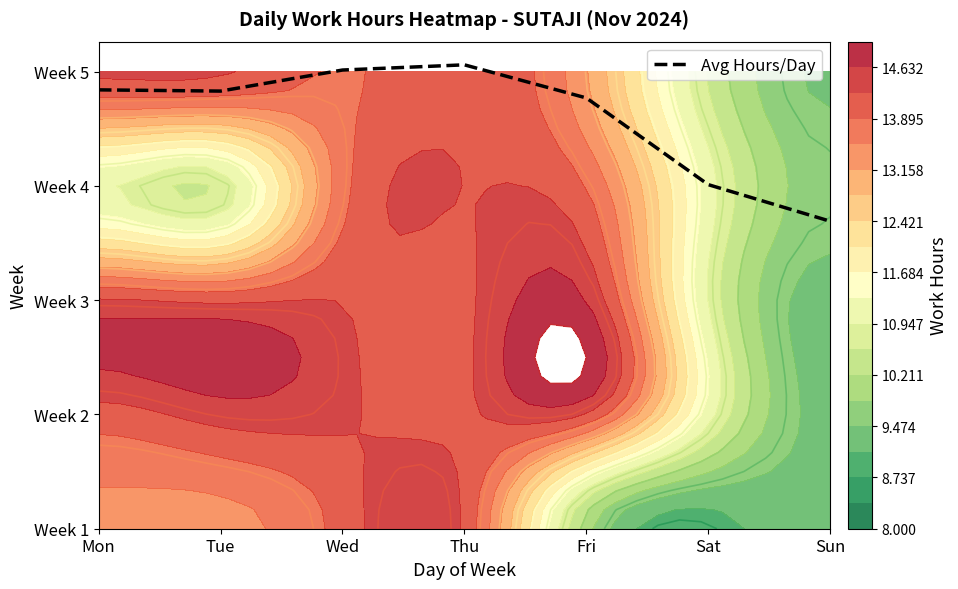

What is the change in value from Thu to Sat?

-1.0